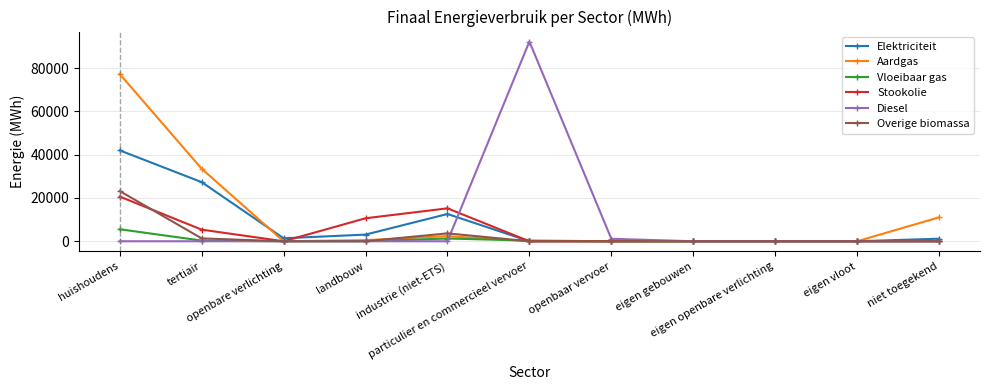

Where does the Elektriciteit series first go above 1175?

huishoudens